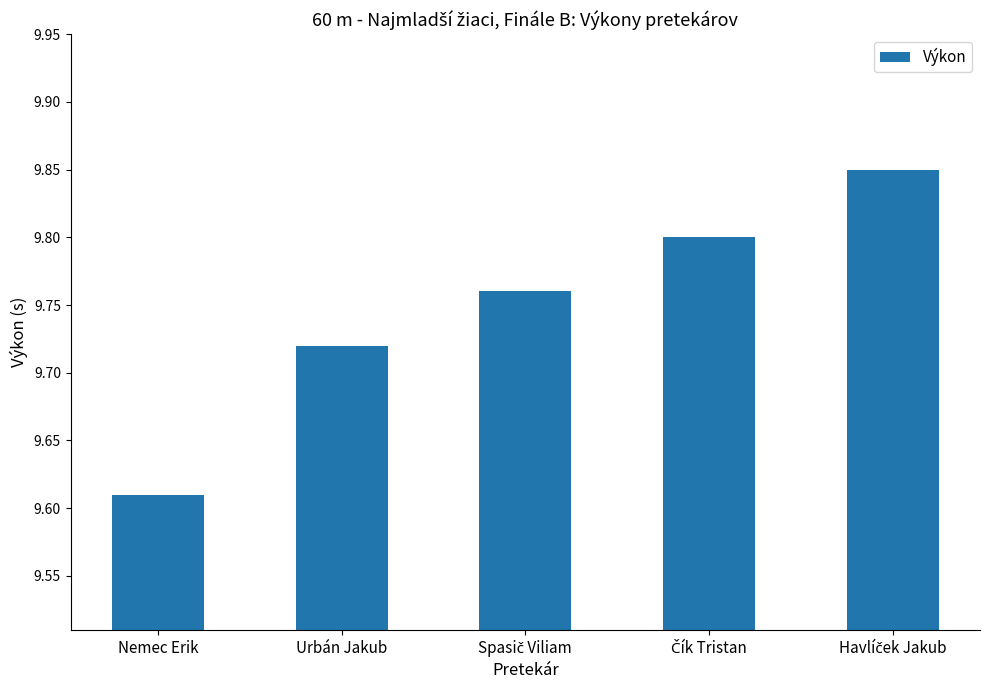

The chart shows a value of 2.1 at Nemec Erik. True or false?

False